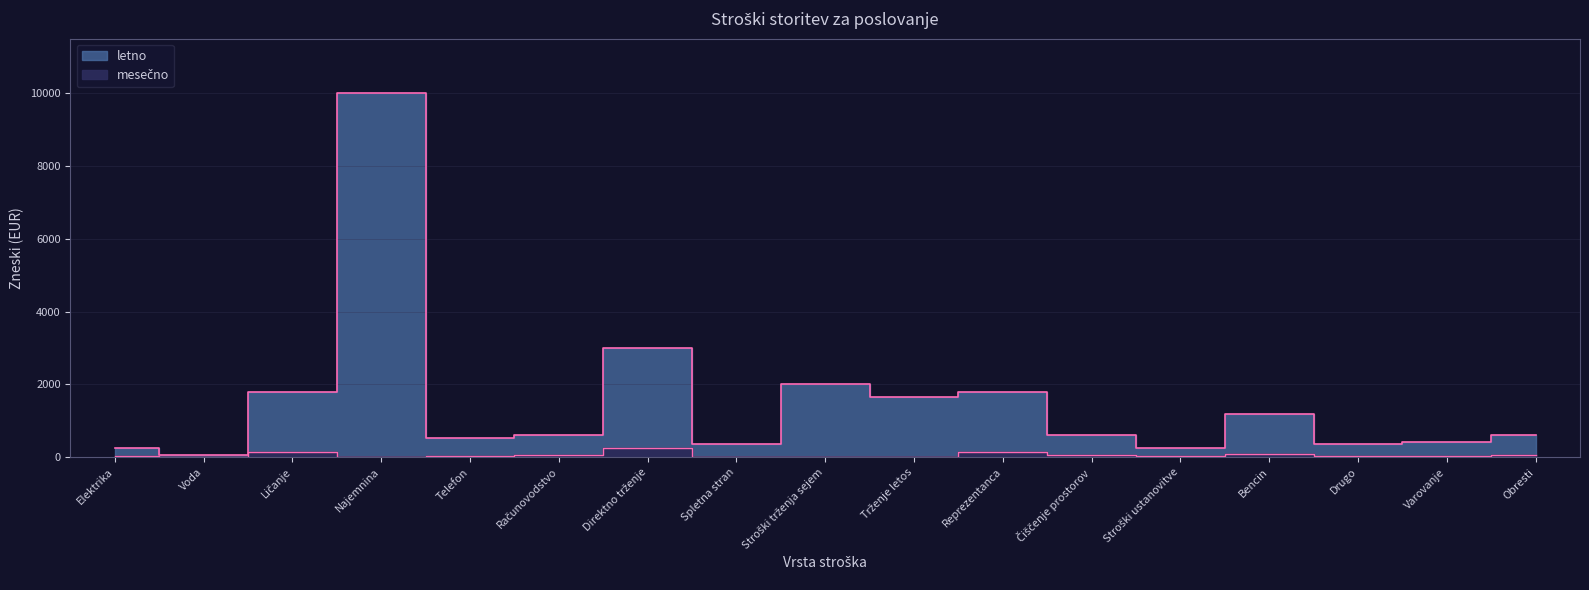

True or false: letno and mesečno cross at least once.

False